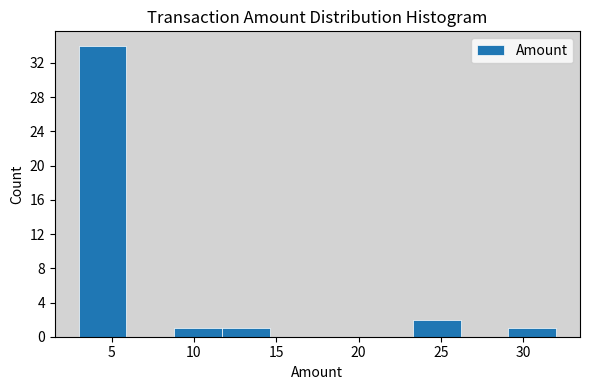

Reading left to right, list every bar in this chart as the range it spans on the x-axis followed by its height. Neither the bar edges nor the heights are printed on the chart, so give them approximately, as read against the axes.

3.0 to 5.9: 34
5.9 to 8.8: 0
8.8 to 11.7: 1
11.7 to 14.6: 1
14.6 to 17.5: 0
17.5 to 20.4: 0
20.4 to 23.3: 0
23.3 to 26.2: 2
26.2 to 29.1: 0
29.1 to 32.0: 1